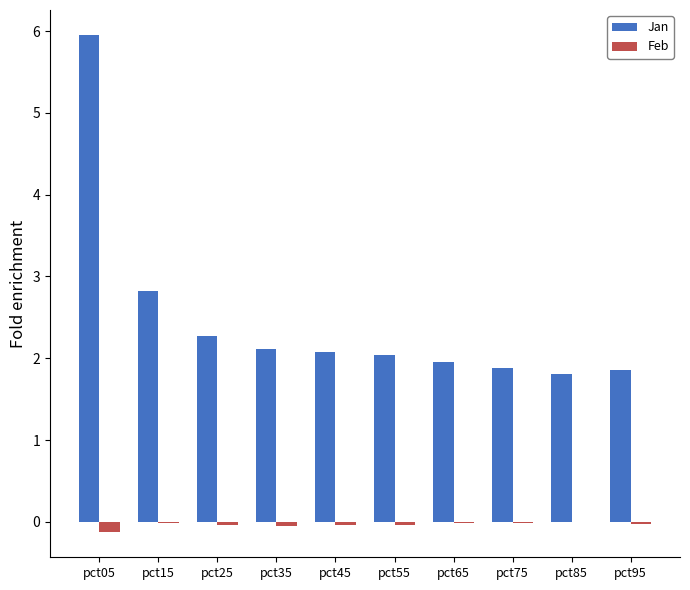

True or false: Jan has a value of 2.3 at pct25.

True